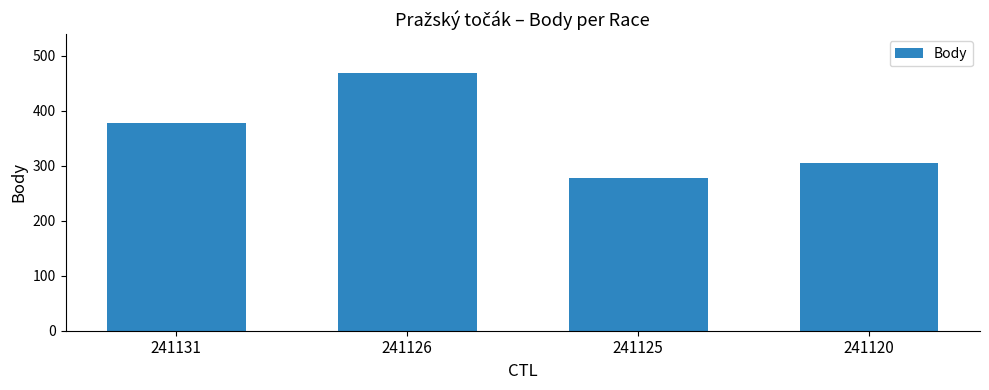

How many distinct data groups are displayed?

1